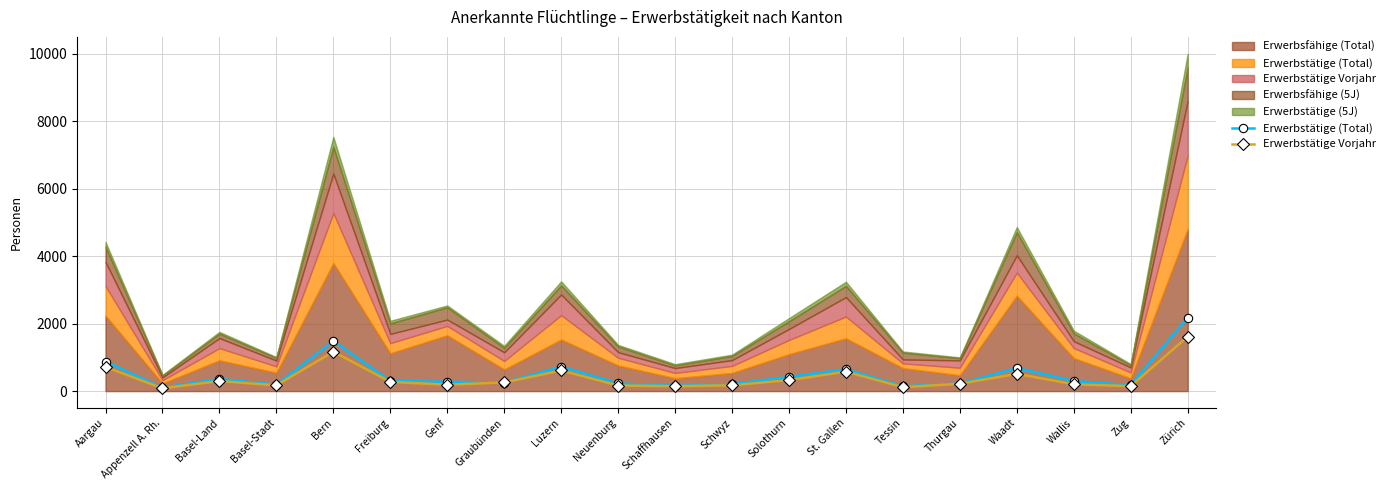

Is it true that Erwerbstätige (Total) equals 208 at Schwyz?

True